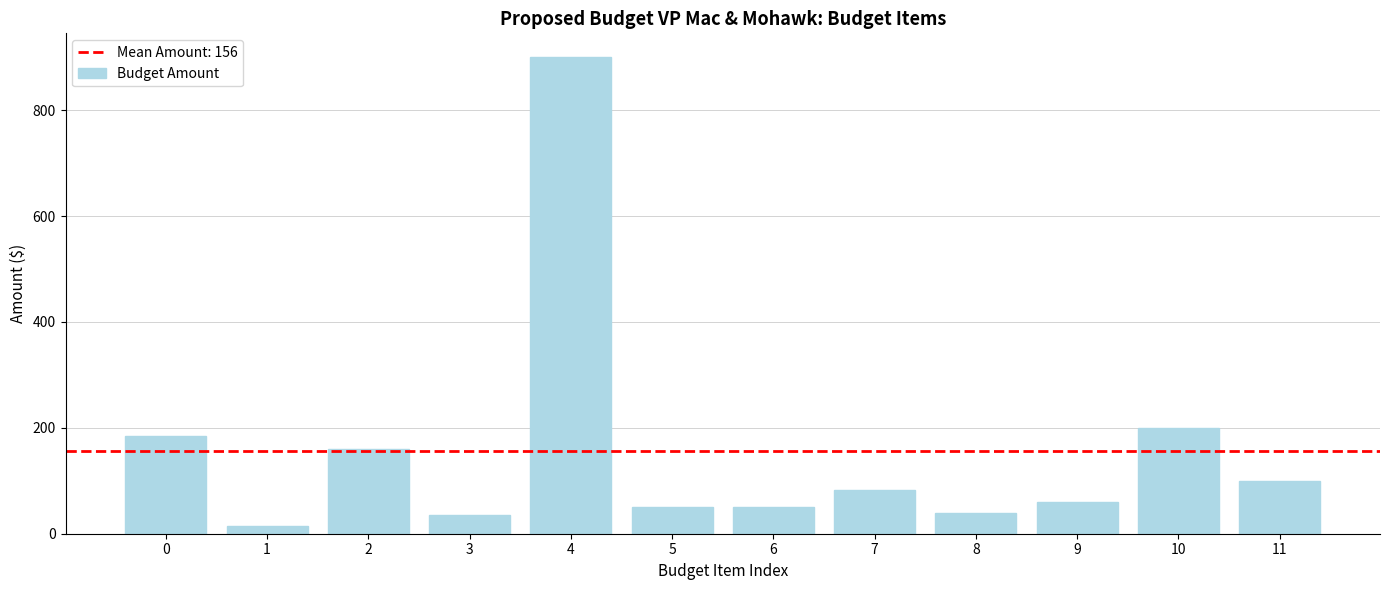

Reading left to right, what are all the values shown in this chart?

0=185	1=15	2=160	3=35	4=900	5=50	6=50	7=83	8=40	9=60	10=200	11=100